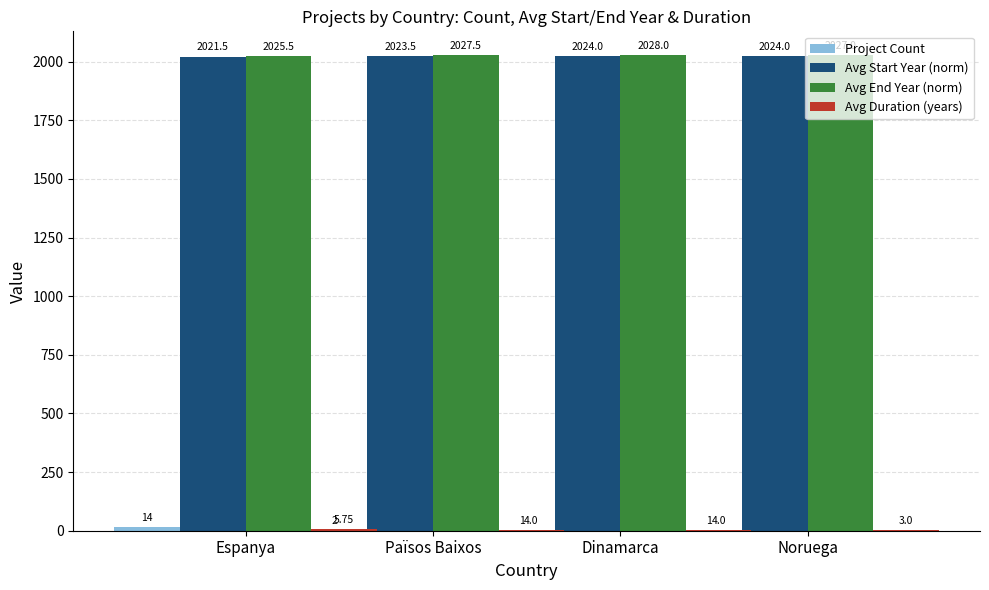

What are all the series names shown in the legend?

Project Count, Avg Start Year (norm), Avg End Year (norm), Avg Duration (years)